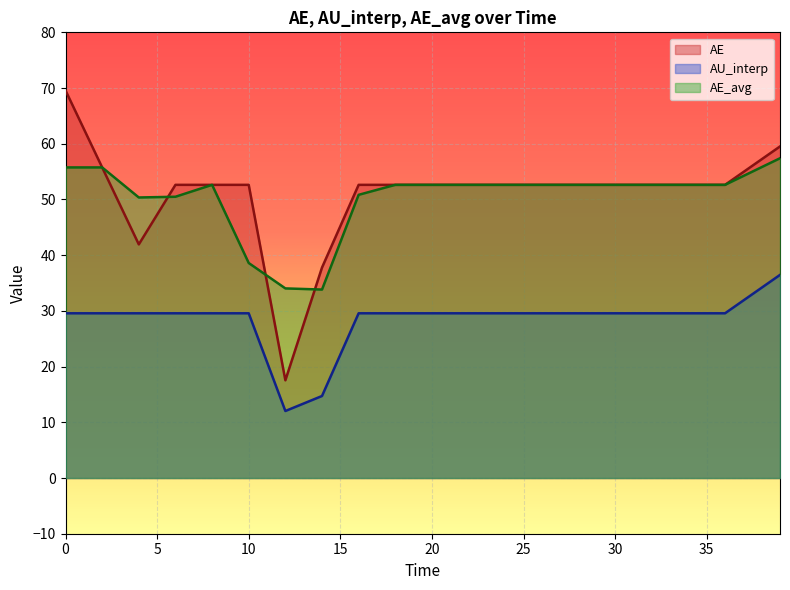

Is it true that AU_interp equals 29.6 at 0?

True